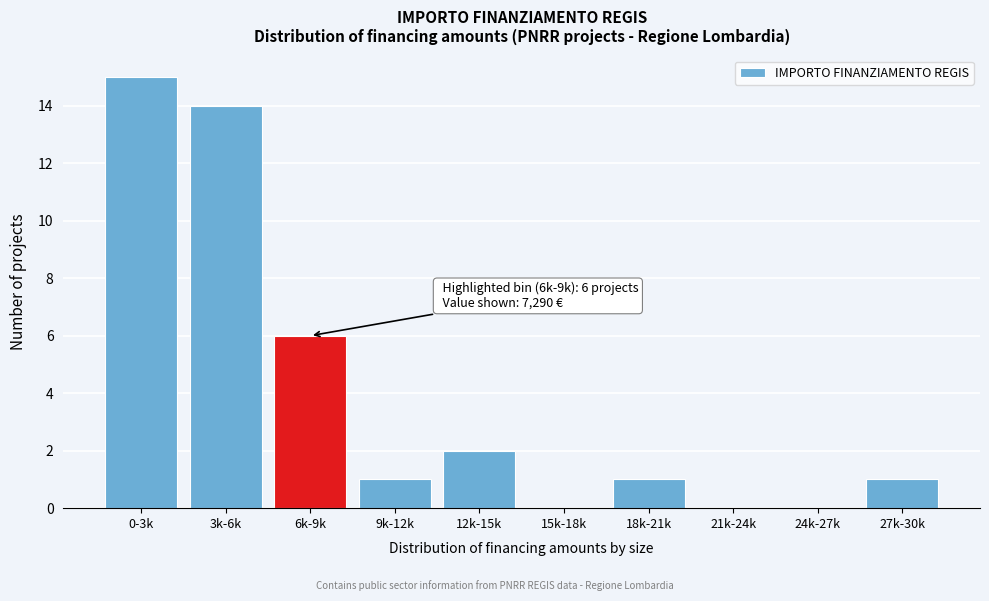

Reading left to right, list all the values displayed in this chart.

0-3k=15	3k-6k=14	6k-9k=6	9k-12k=1	12k-15k=2	15k-18k=0	18k-21k=1	21k-24k=0	24k-27k=0	27k-30k=1